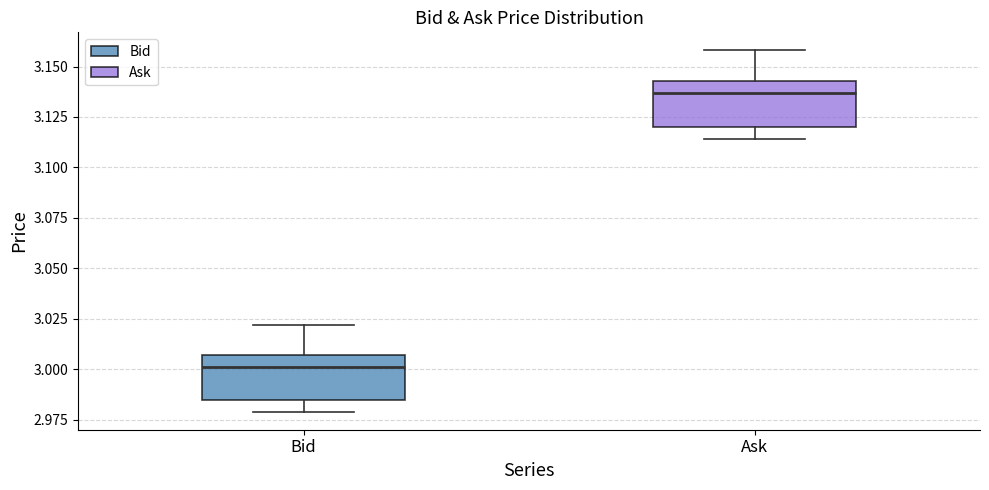

Reading left to right, transcribe this box plot: for each box, give where its median line is, the range the box spans, and where its two whiskers end, as read against the y-axis. The values are not printed on the chart, so give them approximately, as read against the axis.

Bid: median 3.000, box 2.985 to 3.005, whiskers 2.980 to 3.020
Ask: median 3.135, box 3.120 to 3.145, whiskers 3.115 to 3.160